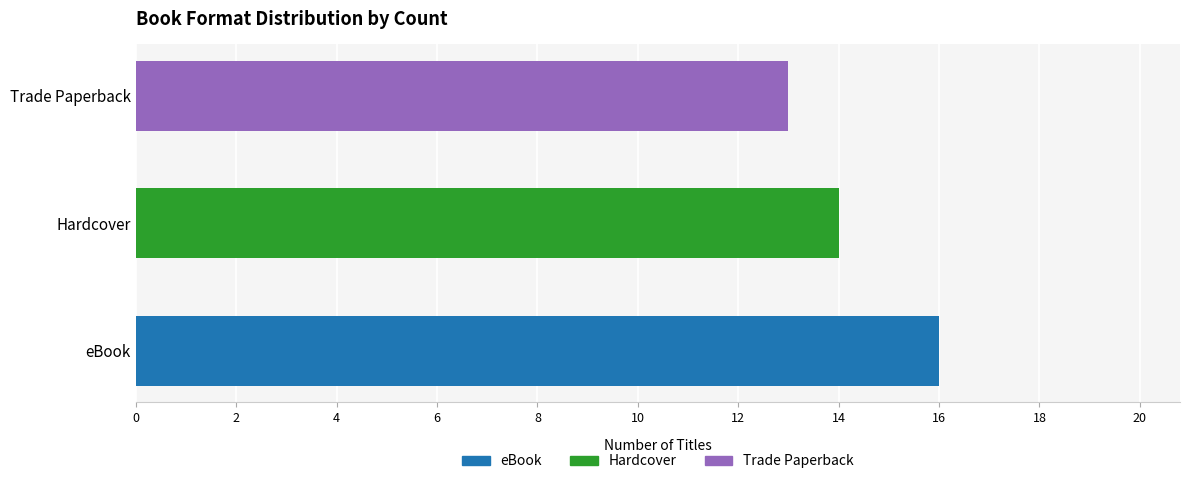

True or false: the data shows 13 at Trade Paperback.

True